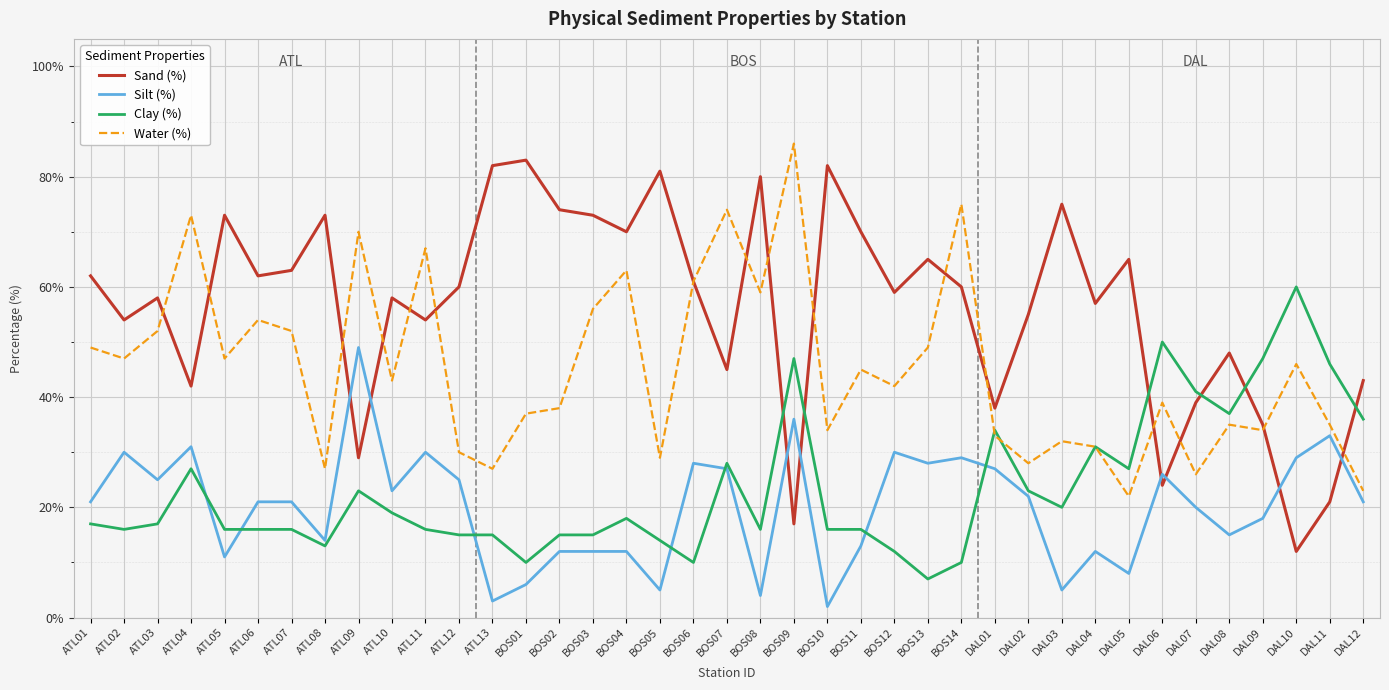

The value of Water (%) at DAL03 is 14. True or false?

False